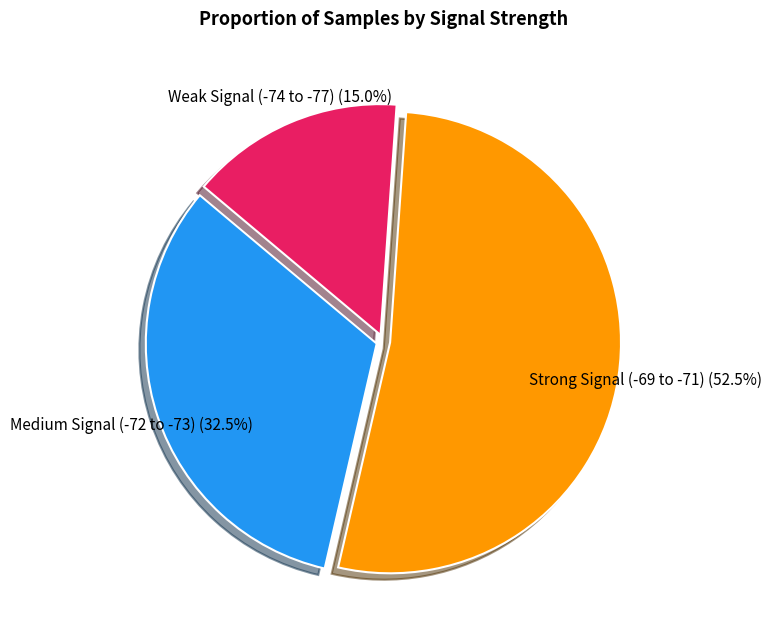

Is there any slice that represents more than half of the pie?

Yes